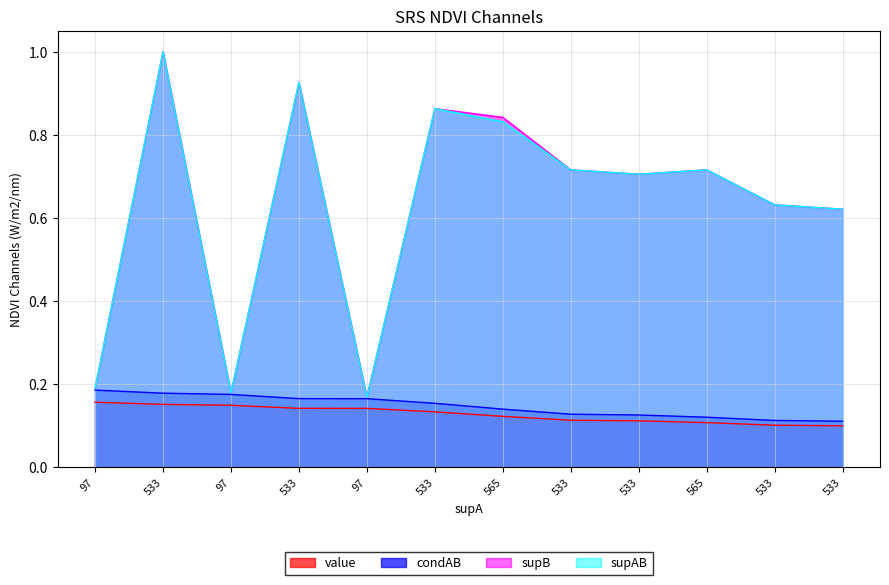

True or false: value and supAB intersect in this chart.

False